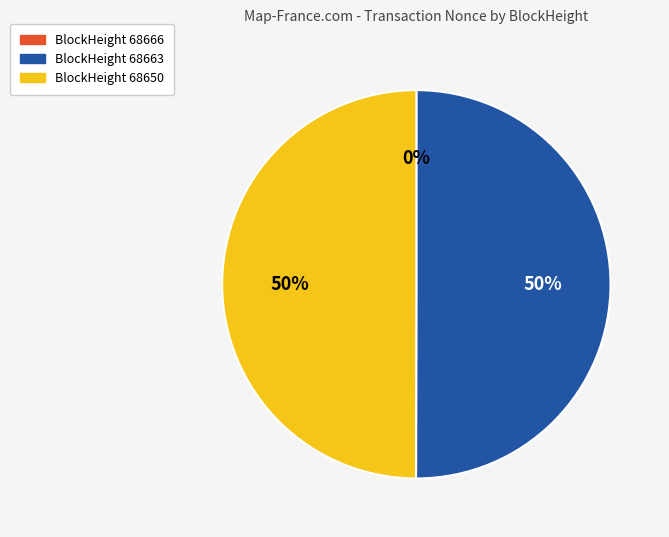

To the nearest percent, what is the difference between the largest and smallest slice percentages?

50%